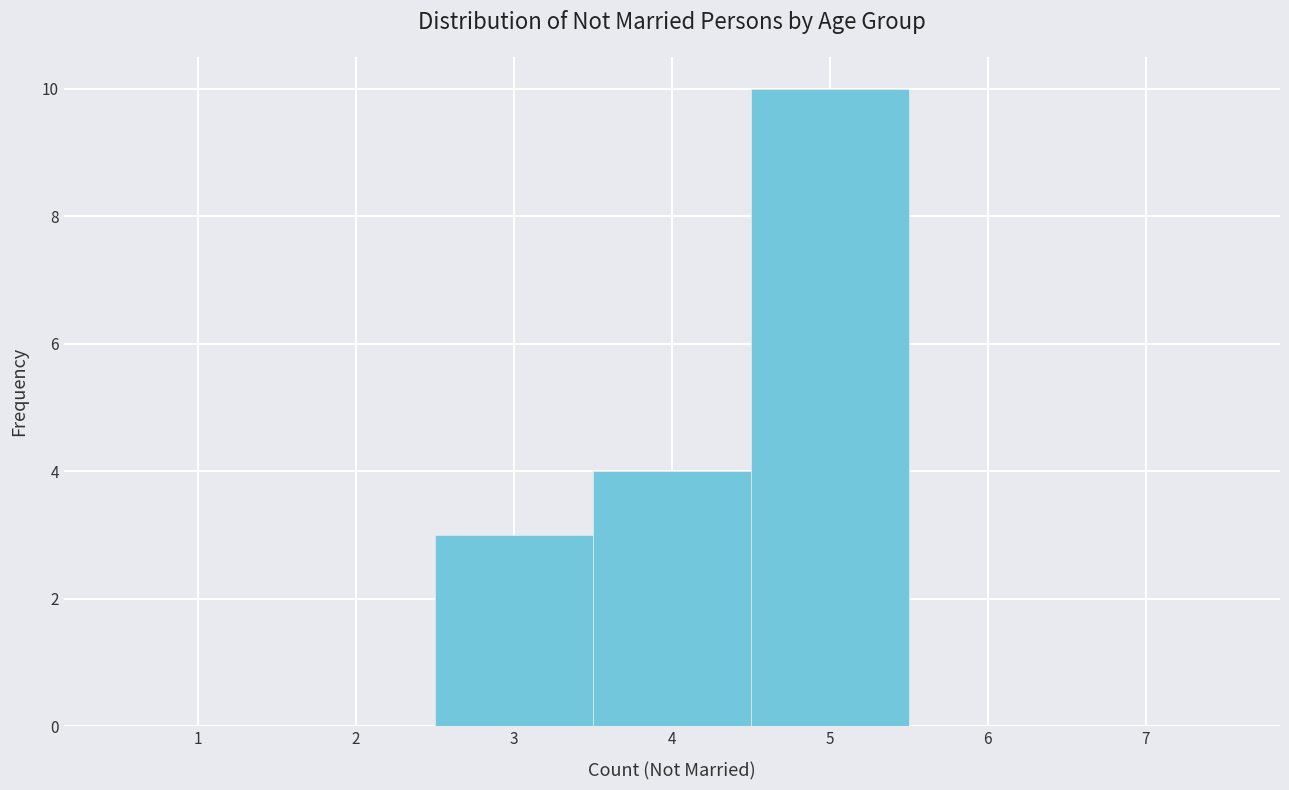

Over which range of the x-axis is the bar tallest?

4.5 to 5.5